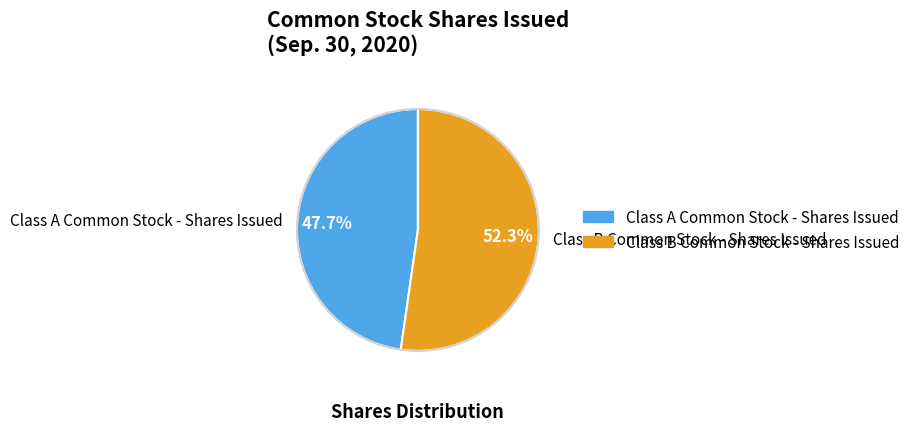

Which category has the biggest portion of the pie?

Class B Common Stock - Shares Issued